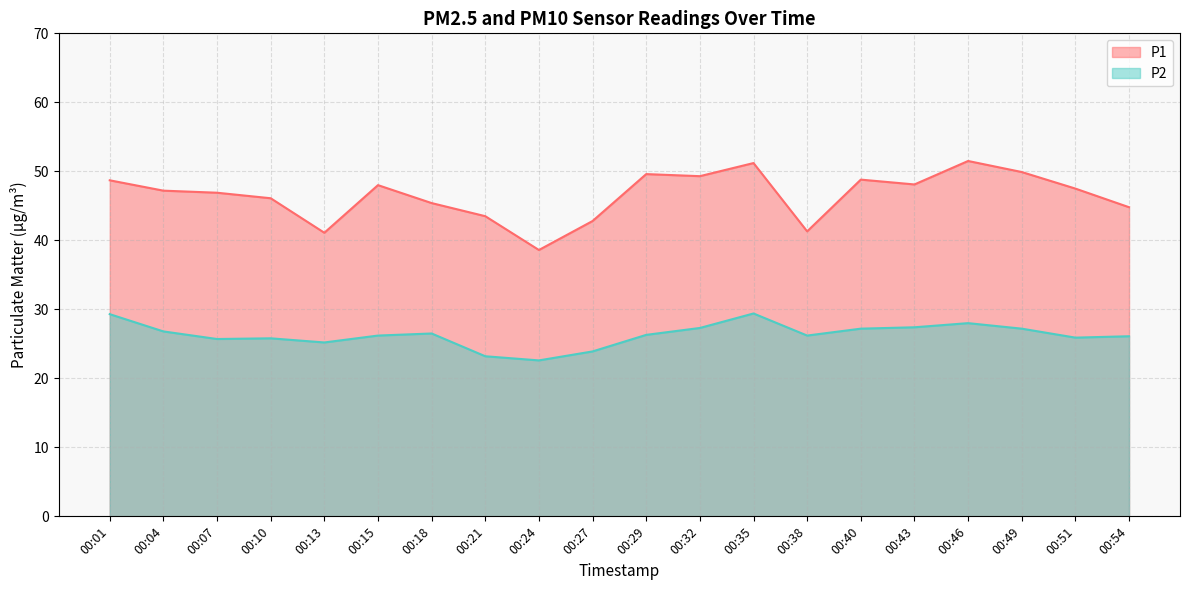

What is the smallest value displayed?

22.6